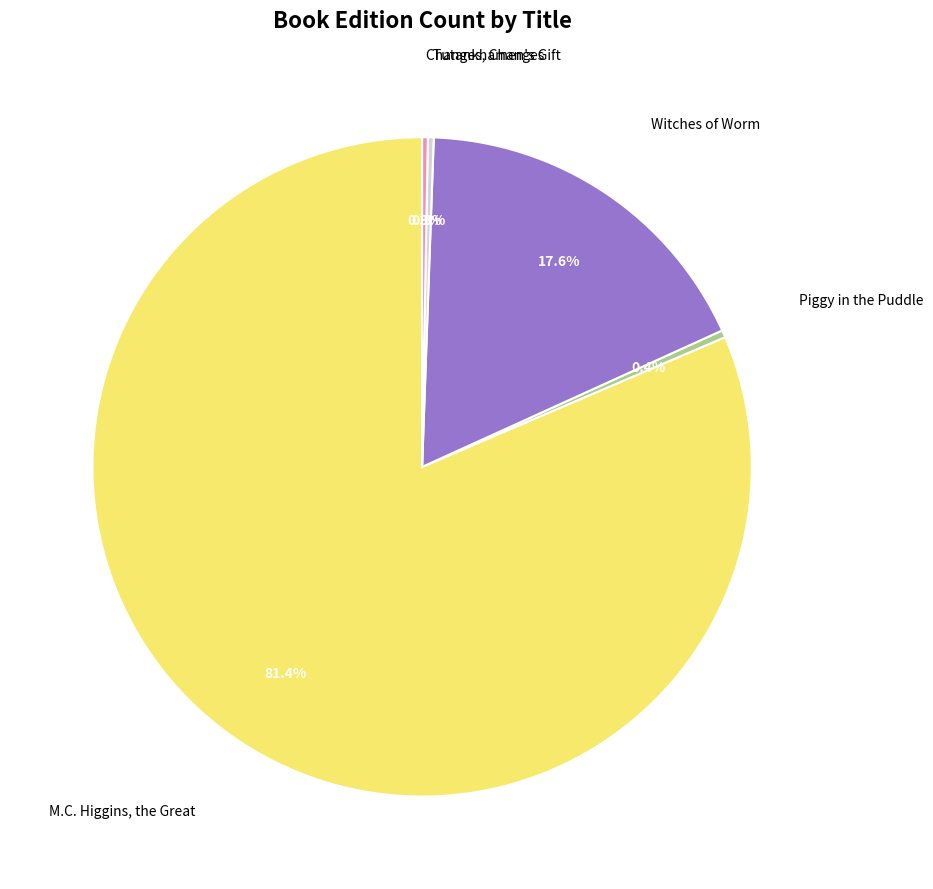

Which has a higher value, M.C. Higgins, the Great or Tutankhamen's Gift?

M.C. Higgins, the Great